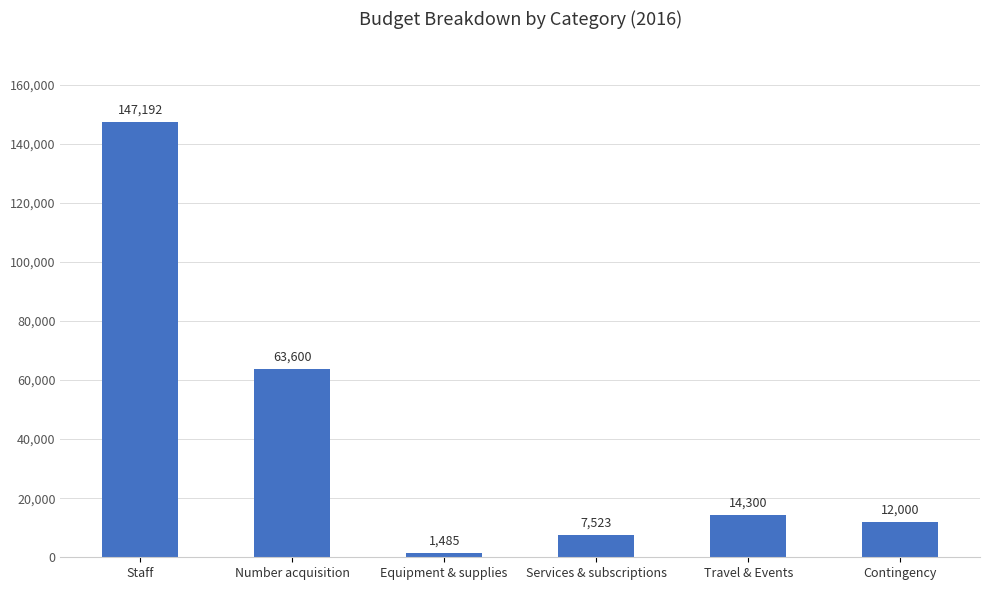

Reading left to right, transcribe all the data shown in this chart.

147192	63600	1485	7523	14300	12000